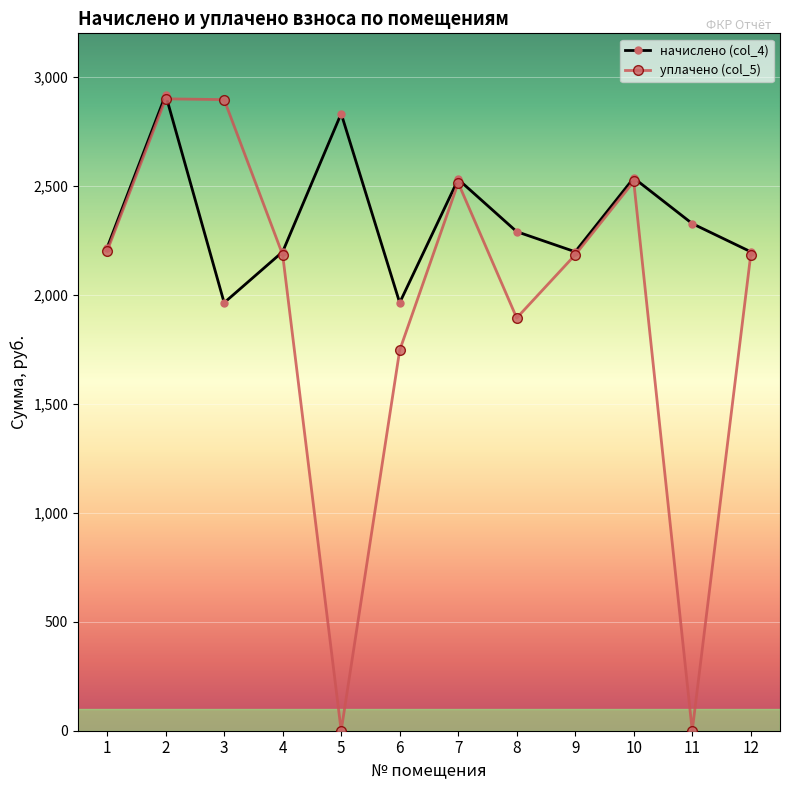

What are all the series names shown in the legend?

начислено (col_4), уплачено (col_5)